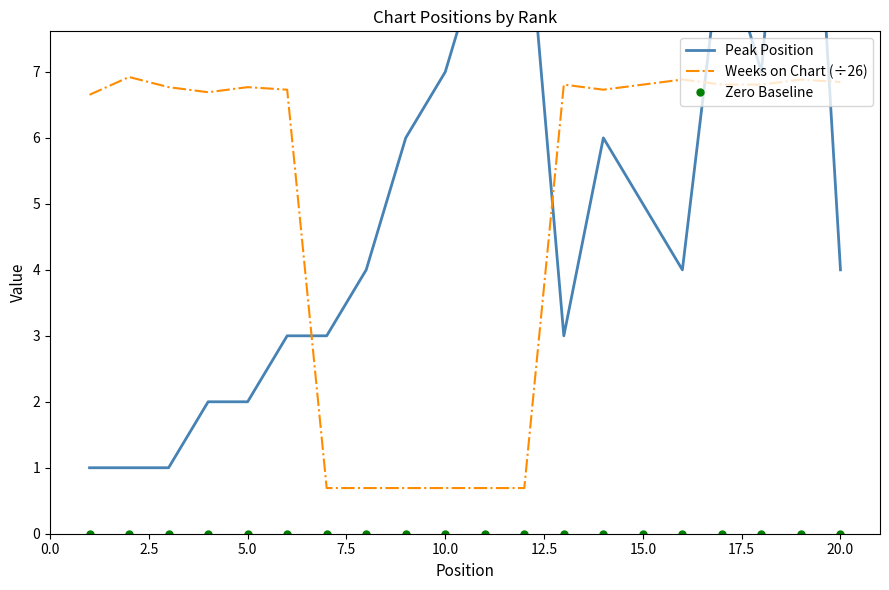

Is it true that Weeks on Chart (÷26) equals 9.3 at 15.0?

False